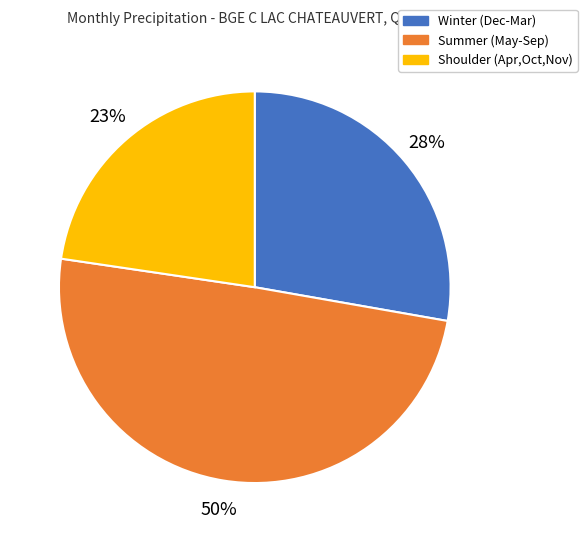

Do Summer (May-Sep) and Winter (Dec-Mar) together represent more than half of the pie?

Yes